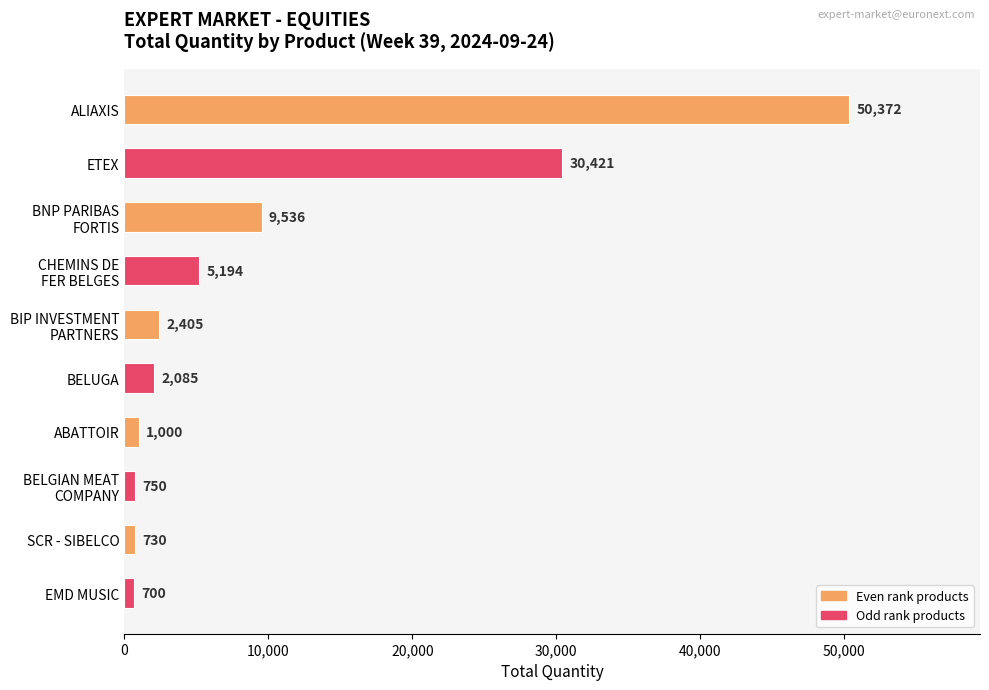

How many data points does each series have?

10